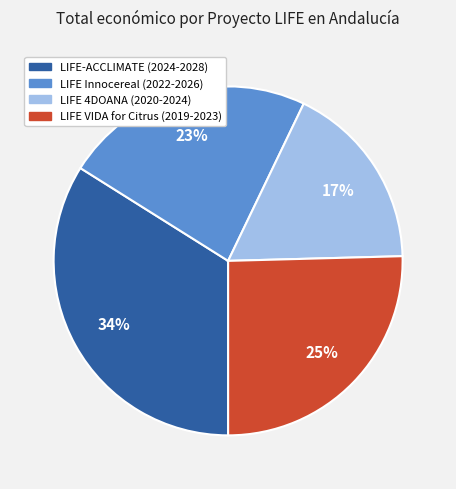

Does LIFE-ACCLIMATE (2024-2028) represent more than half of the total?

No